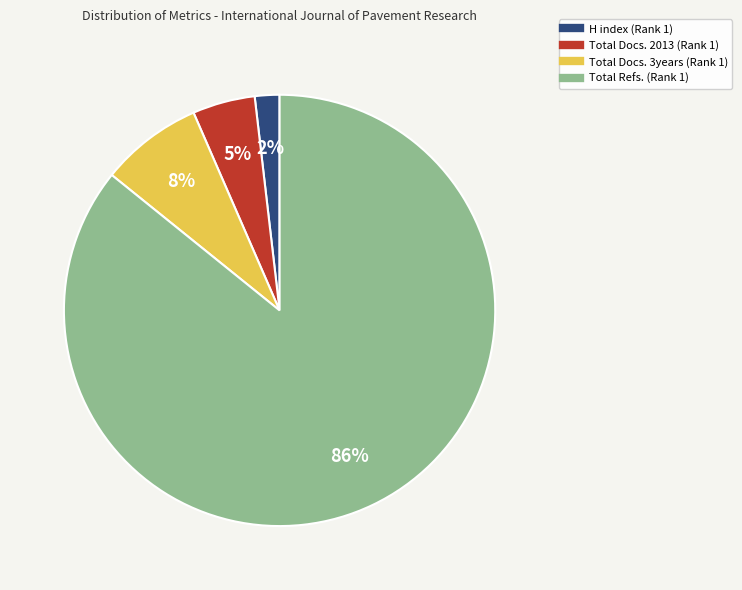

Which slice is the smallest?

H index (Rank 1)